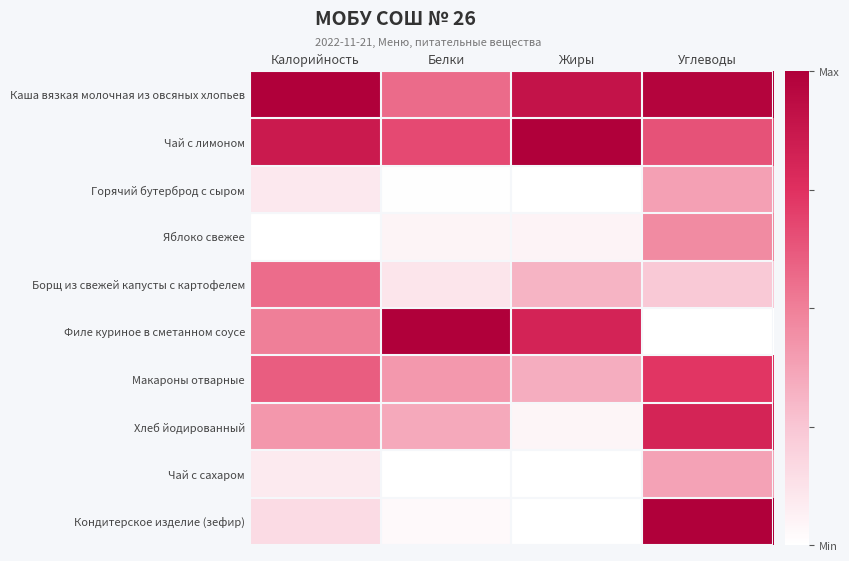

How many distinct data groups are displayed?

10